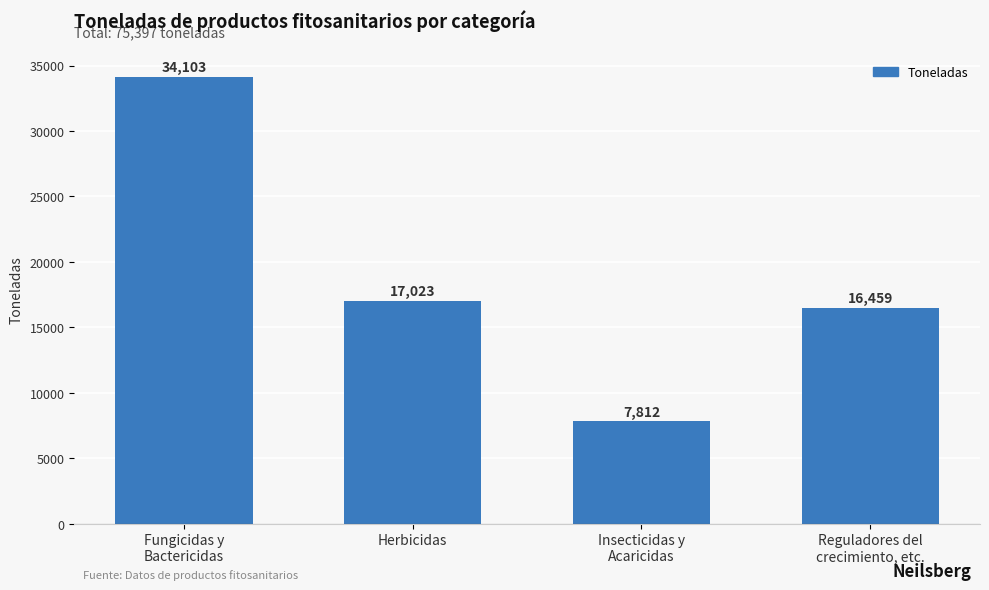

How many categories are shown in the chart?

4